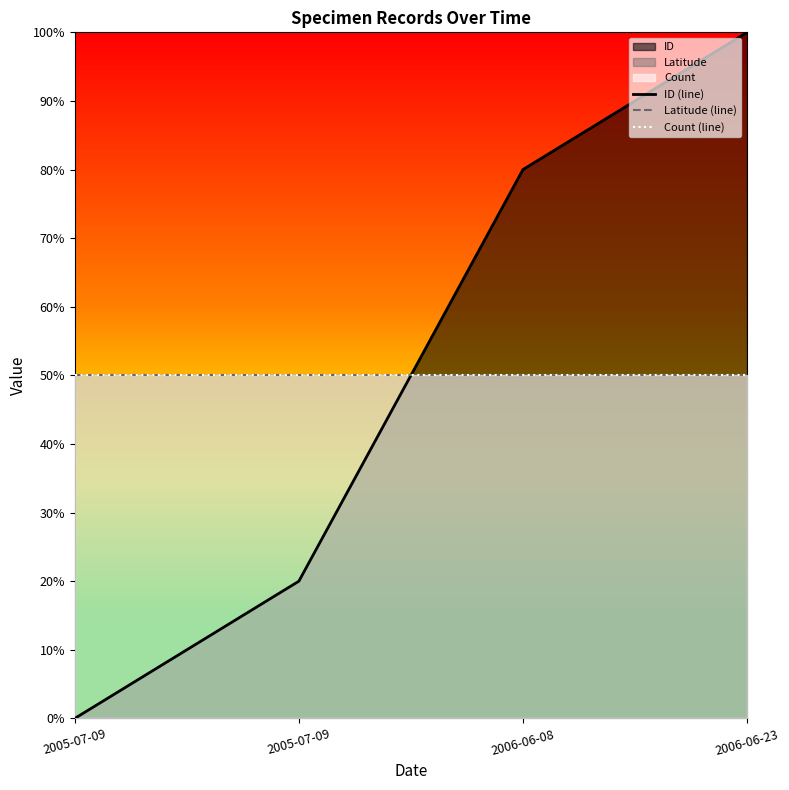

What is the label of the 4th point from the right?

2005-07-09